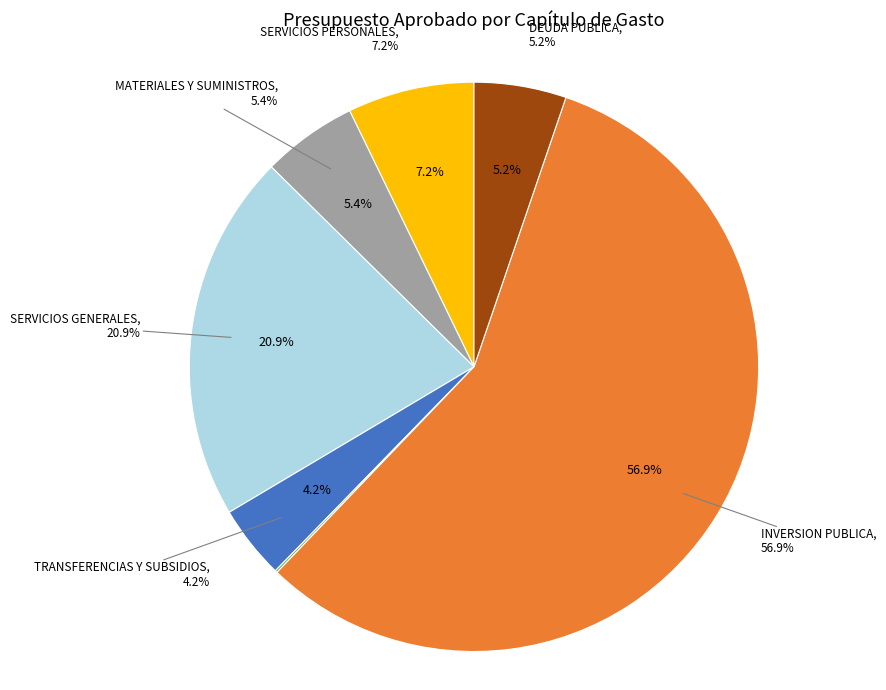

What is the ratio of the value at SERVICIOS PERSONALES to the value at MATERIALES Y SUMINISTROS?

1.3